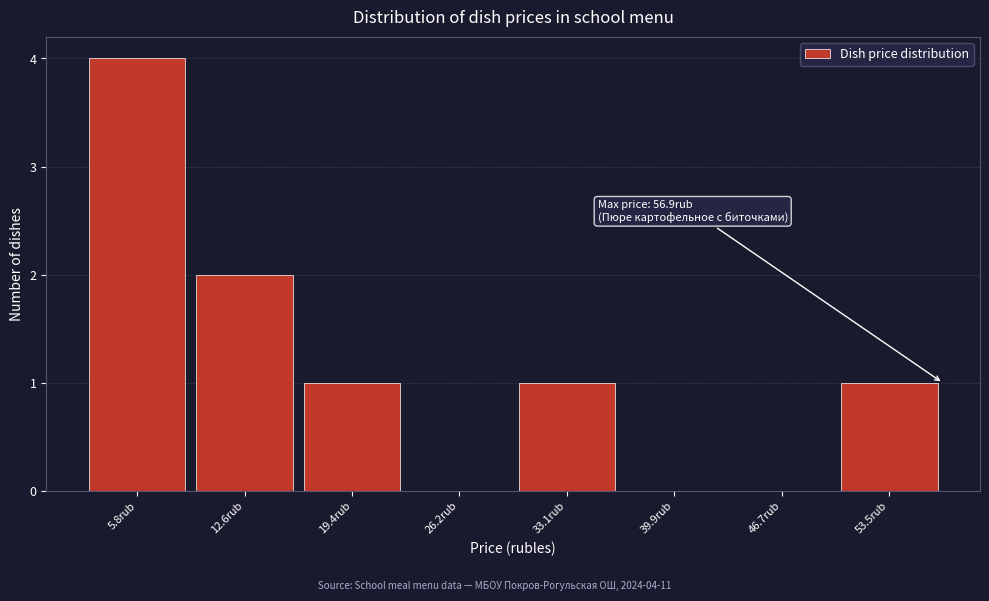

Over which range of the x-axis is the bar tallest?

2 to 9